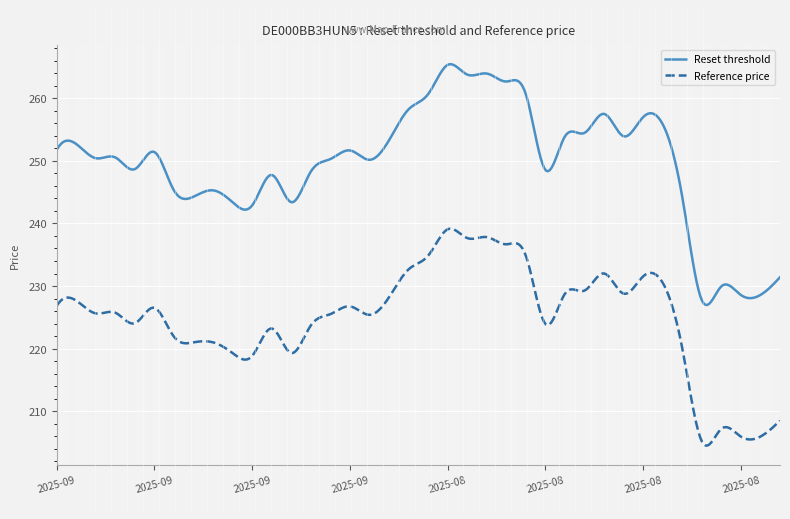

True or false: Reset threshold and Reference price intersect in this chart.

False